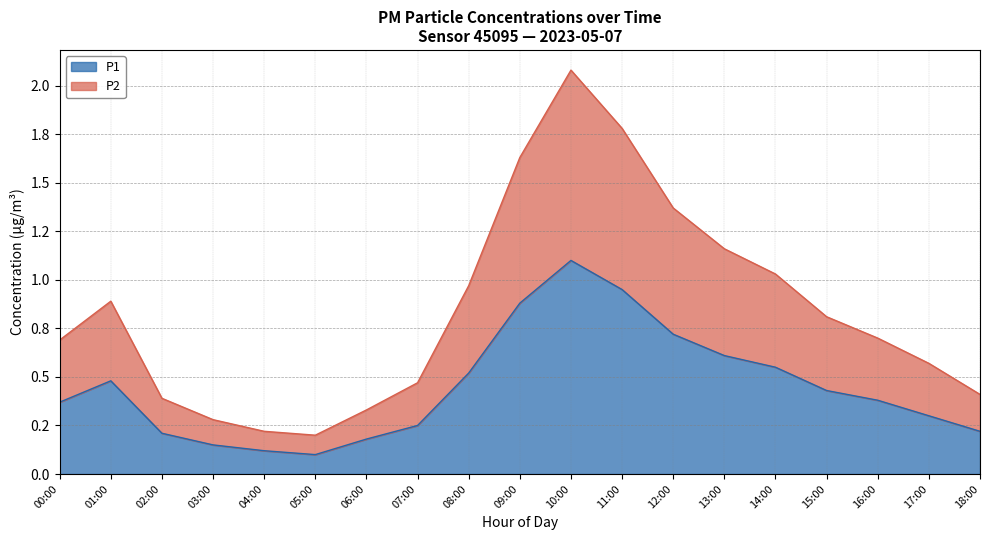

What is the label of the 6th point from the right?

13:00